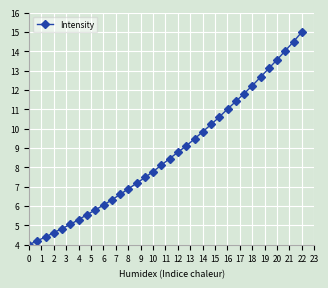

How many lines are shown in the chart?

1